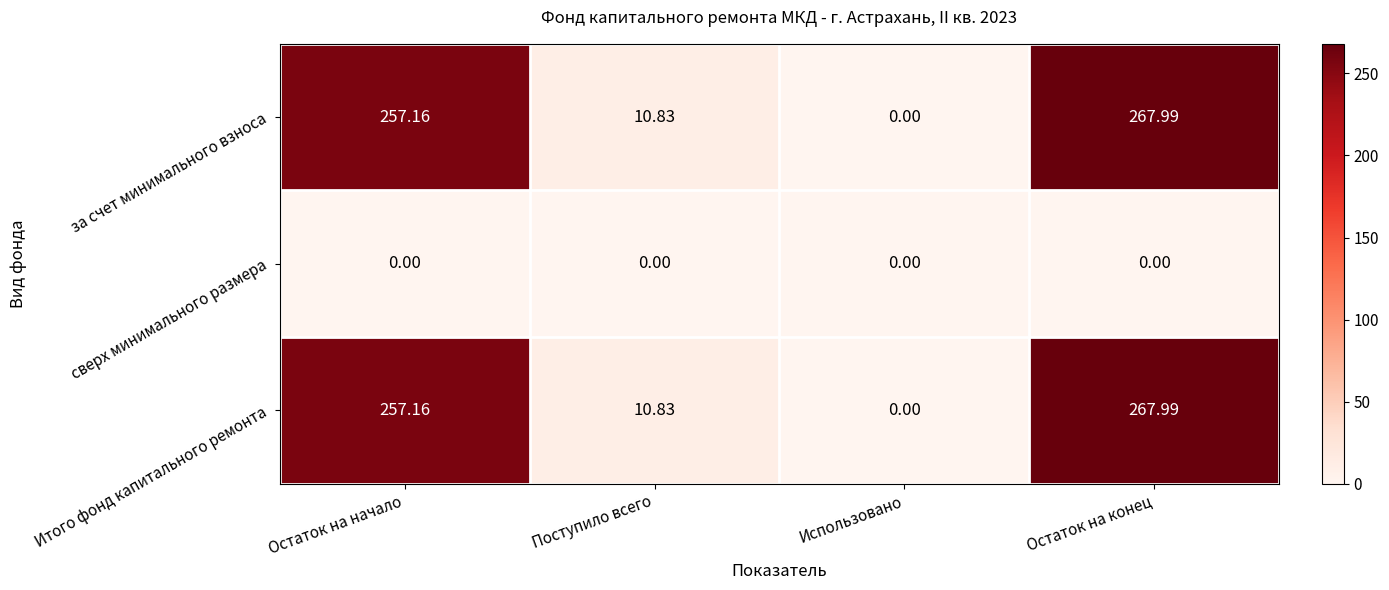

At which label does Итого фонд капитального ремонта first exceed 257?

Остаток на начало